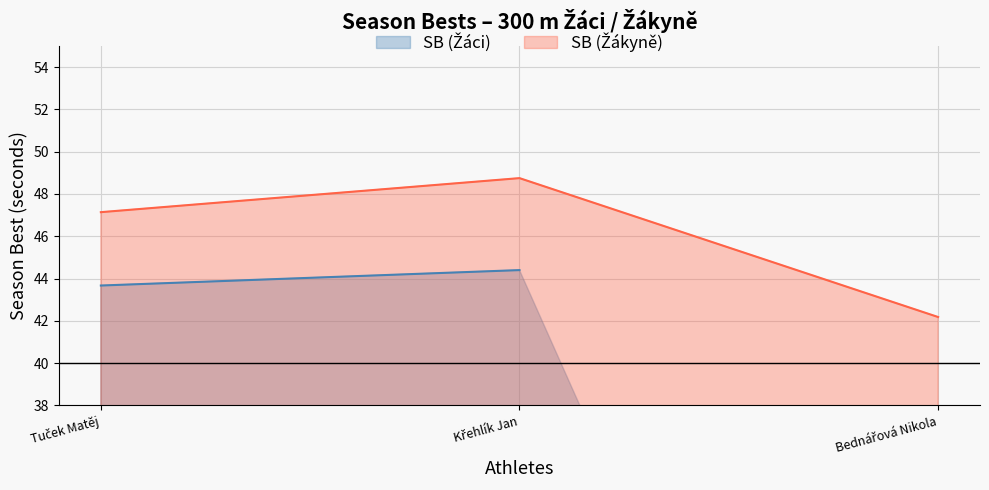

The value at Bednářová Nikola is 42.2. True or false?

True